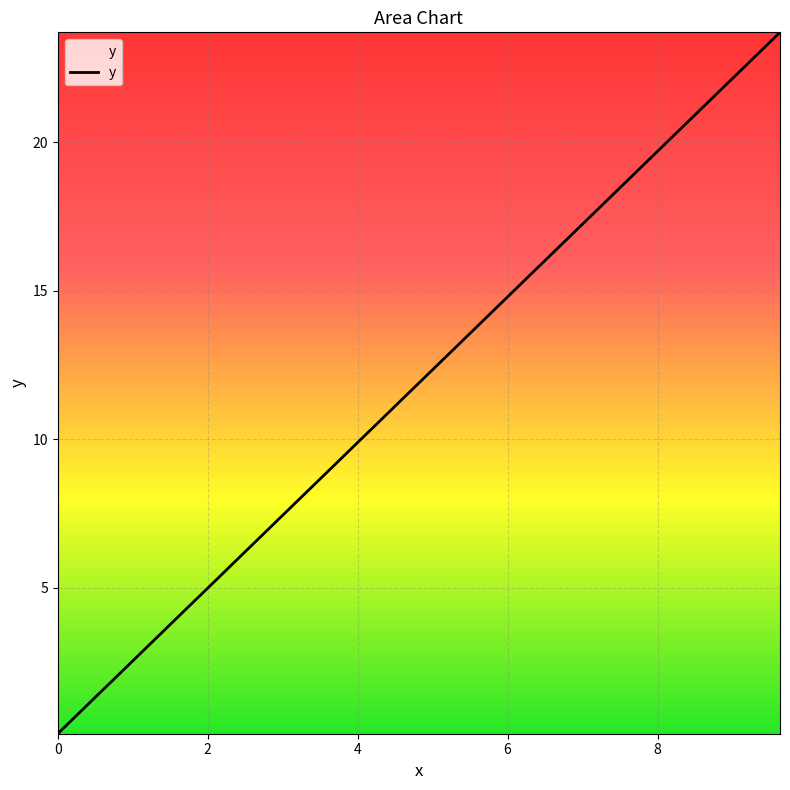

What is the greatest value displayed?

23.7